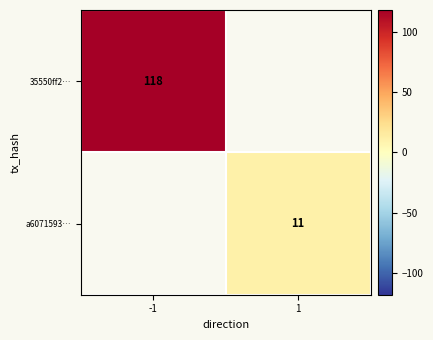

True or false: a6071593… has a value of 11 at 1.

True